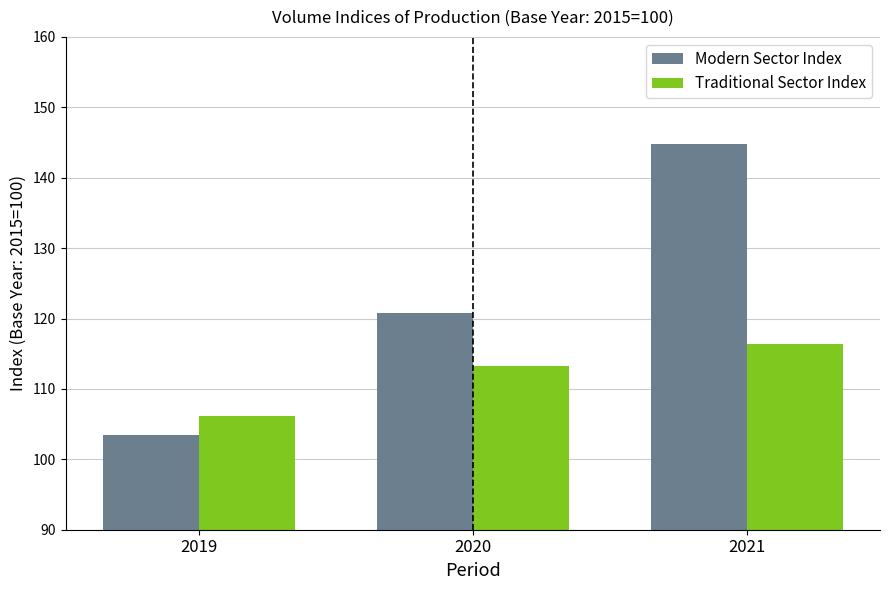

Which series changed the most between 2019 and 2021?

Modern Sector Index